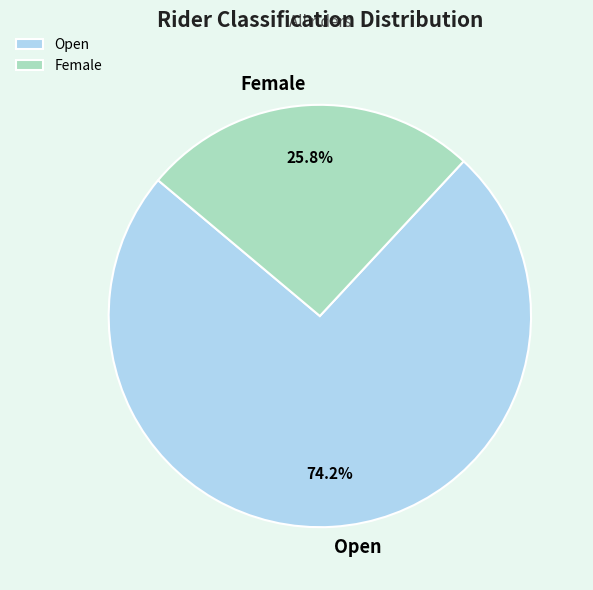

Approximately how many times larger is the value at Female compared to Open?

0.3